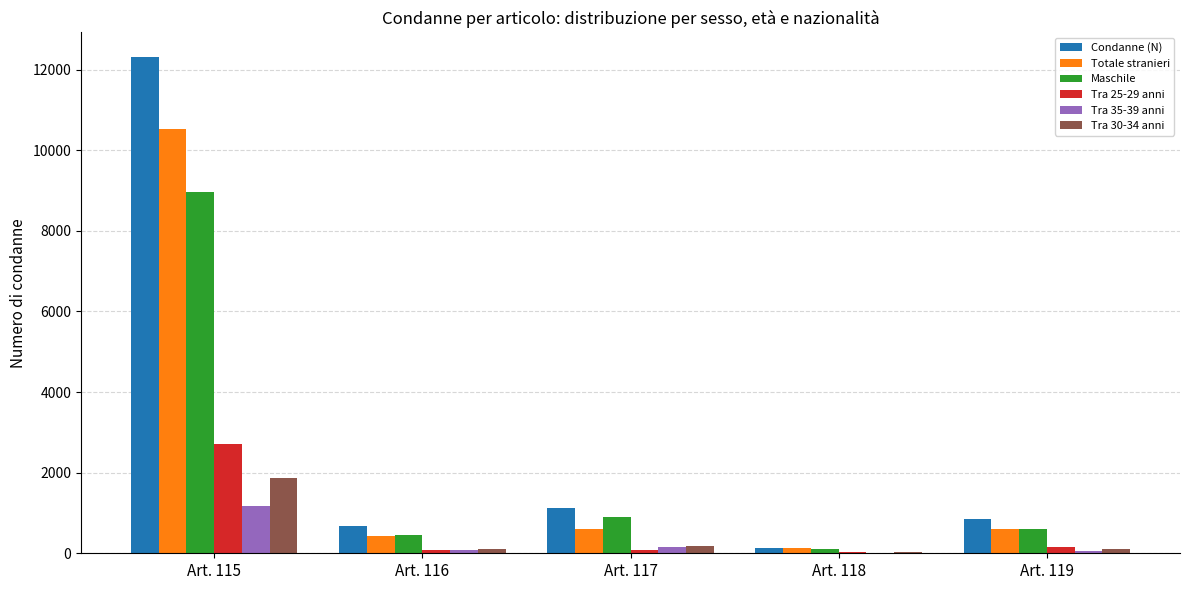

Are the bars grouped side by side (vs. stacked)?

Yes